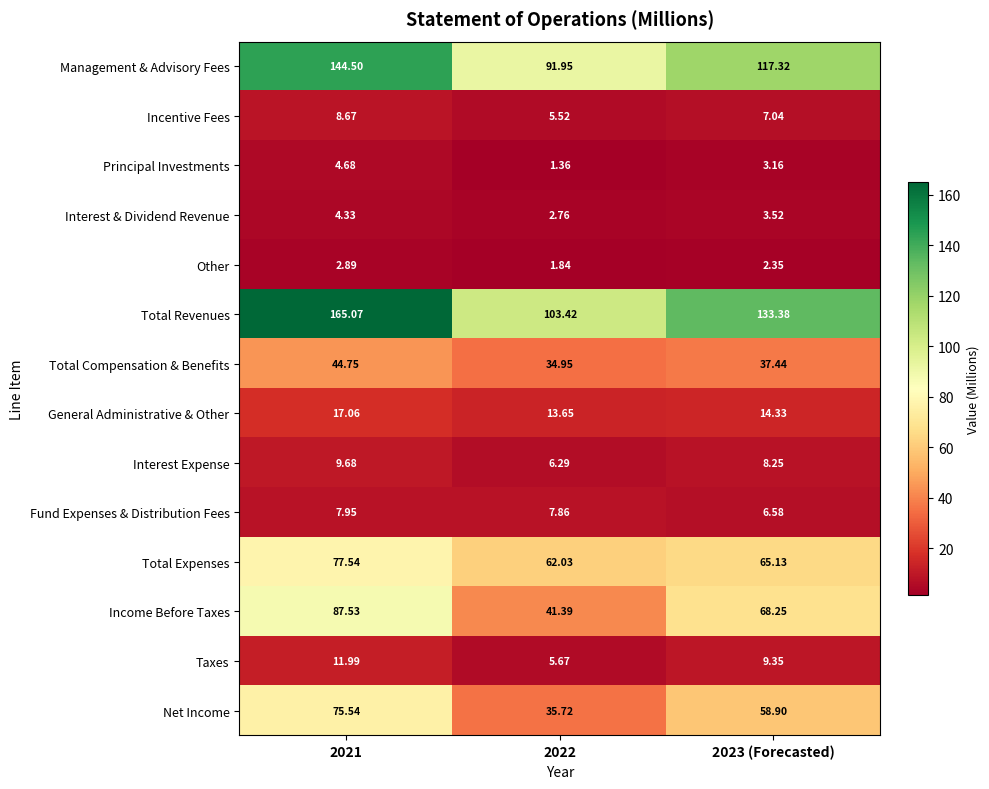

How many data points in General Administrative & Other are less than 14?

1